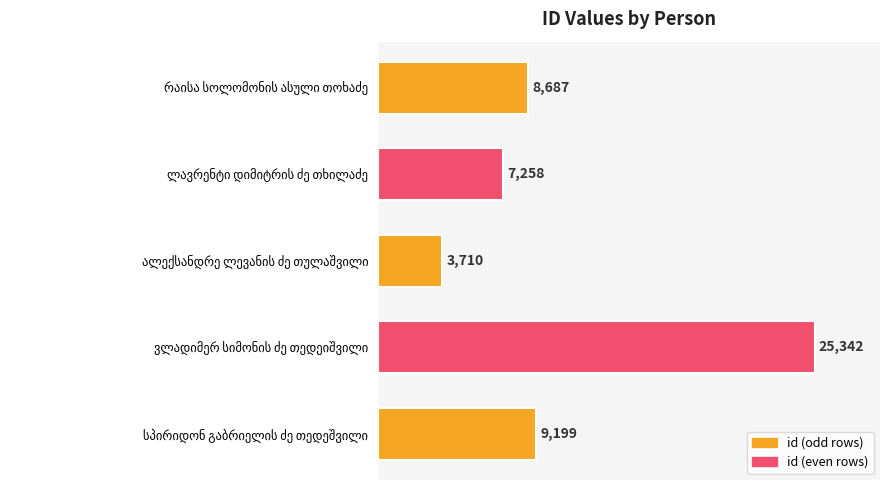

How many bars are there in total?

5